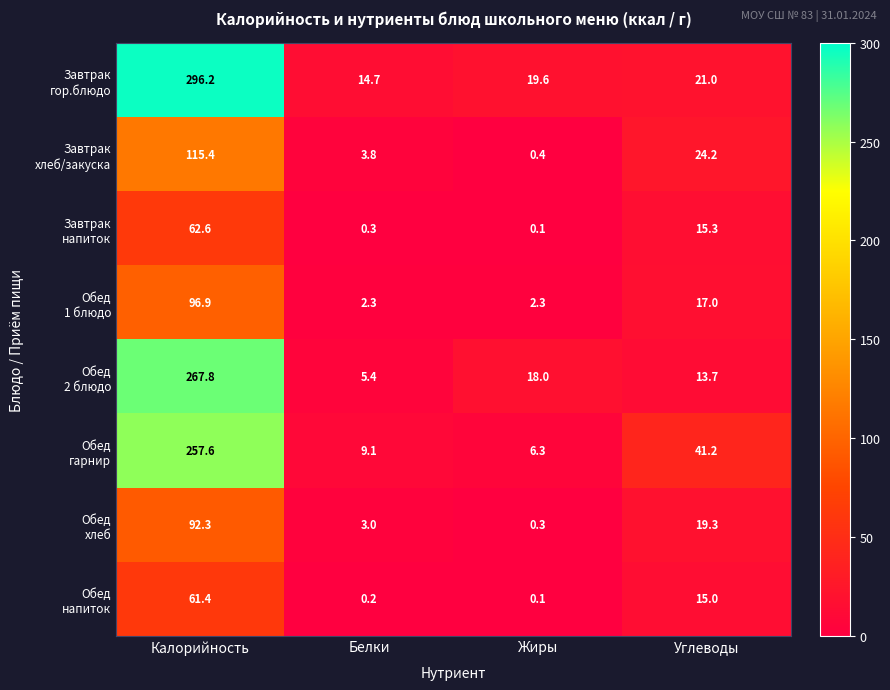

What is the difference between the highest and lowest values at Калорийность?

234.8